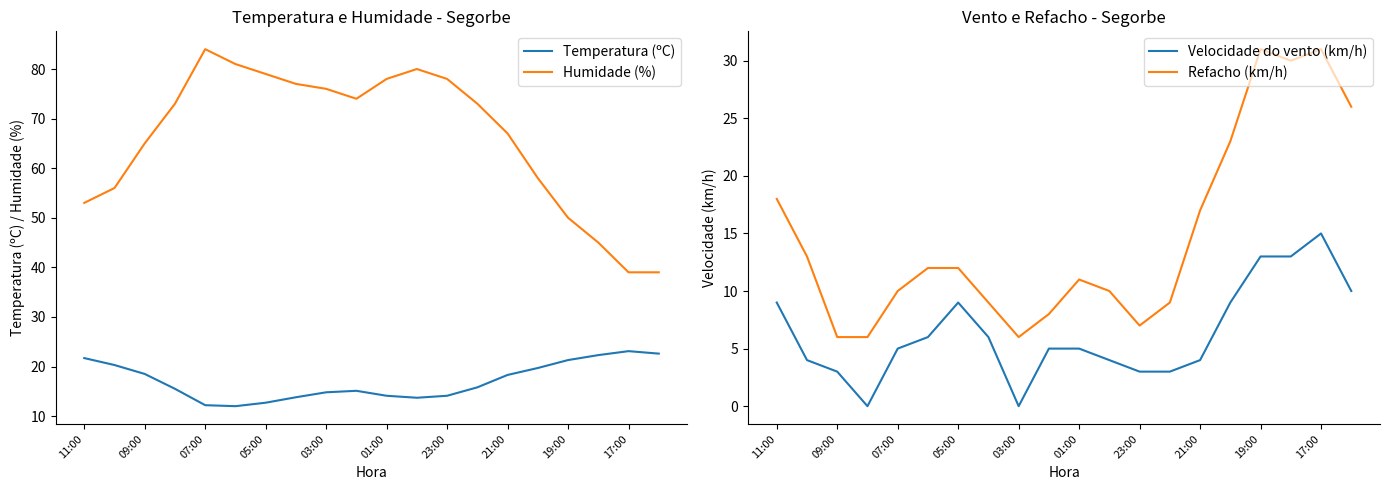

How many lines are shown in the chart?

4